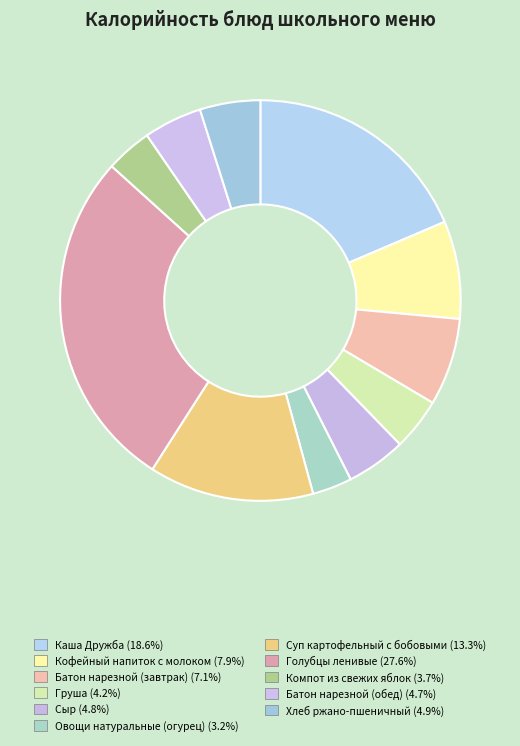

Which slice is the largest?

Голубцы ленивые